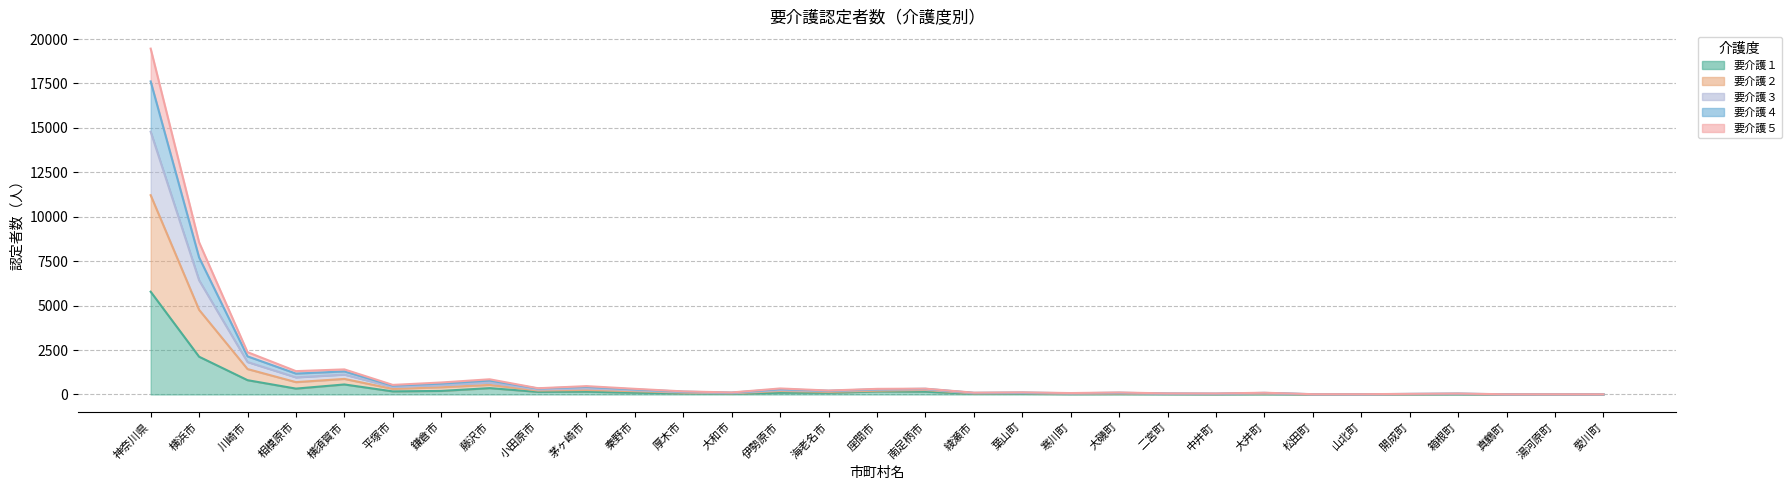

True or false: 要介護４ has a value of 109 at 綾瀬市.

False